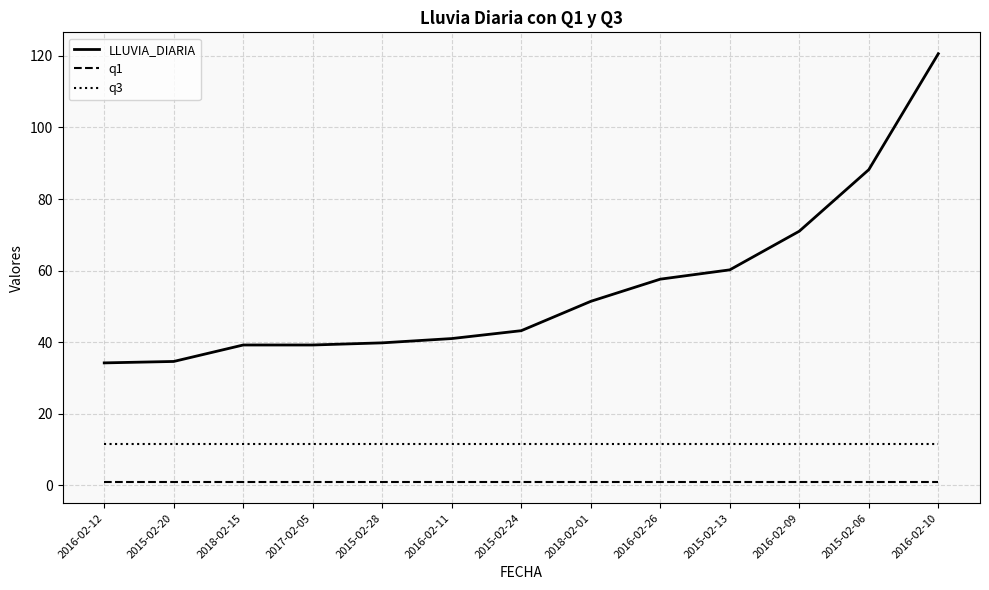

Which series has the largest range (max minus min)?

LLUVIA_DIARIA